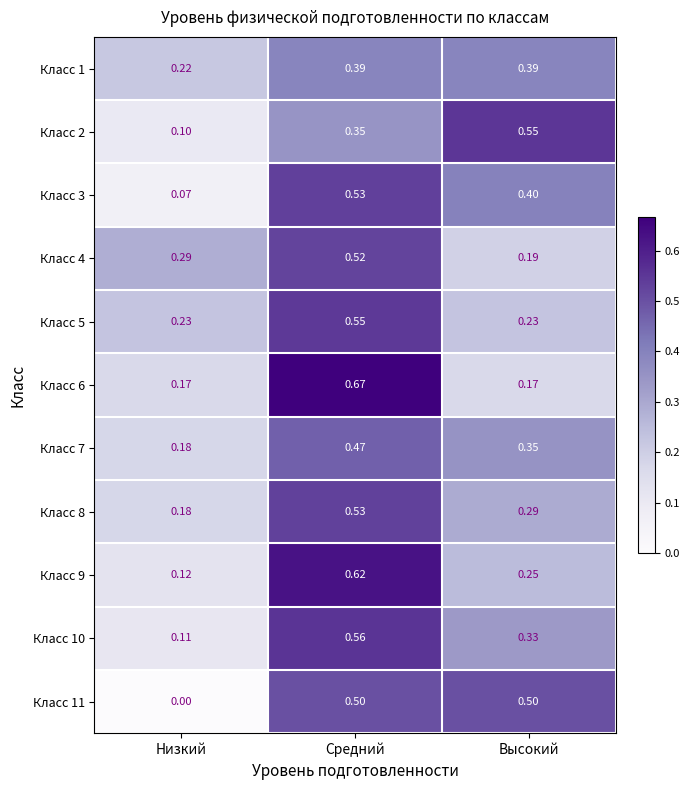

Which category has the lowest value in the Класс 7 series?

Низкий